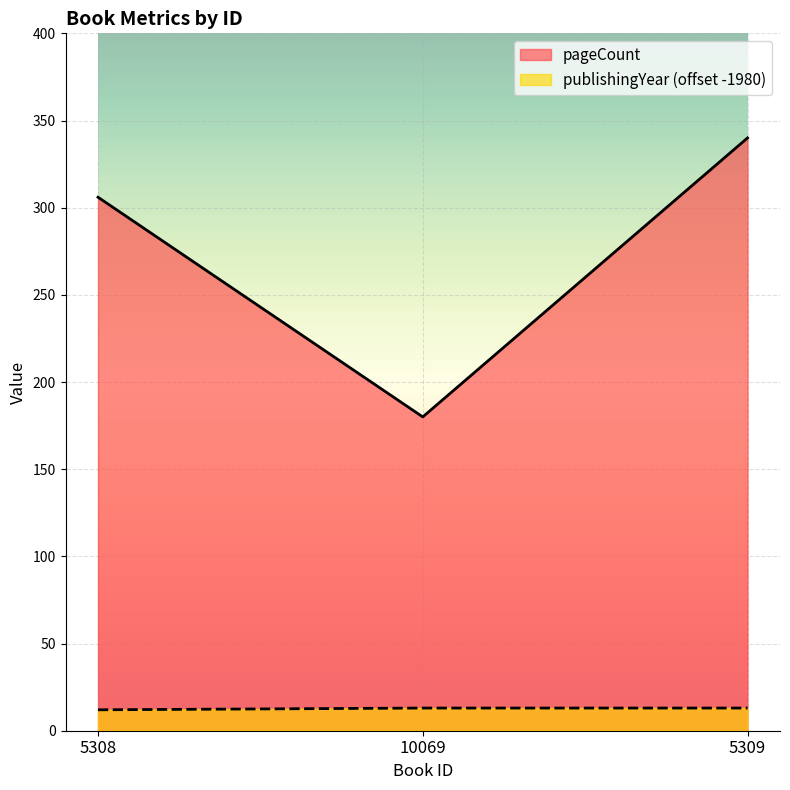

What is the average value of the publishingYear series?

13